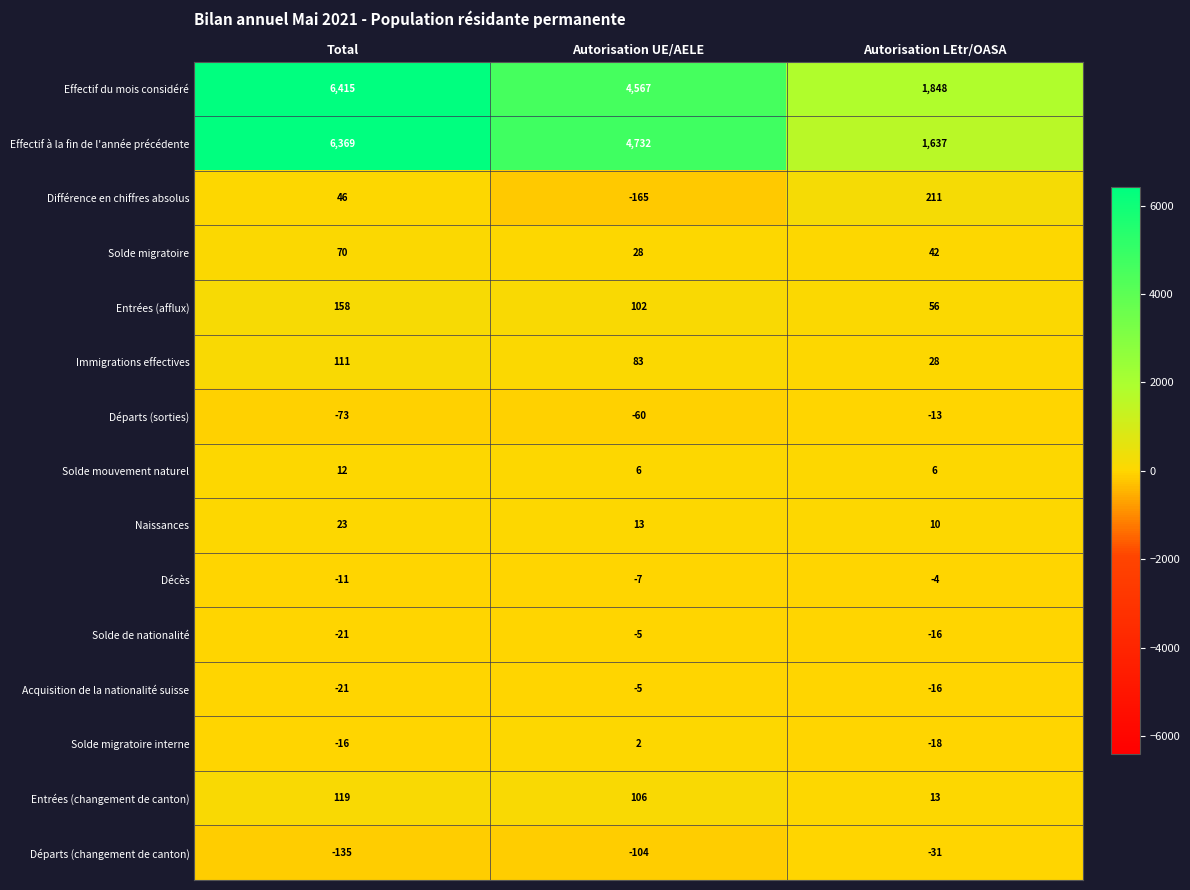

Which label corresponds to the largest value in the chart?

Total